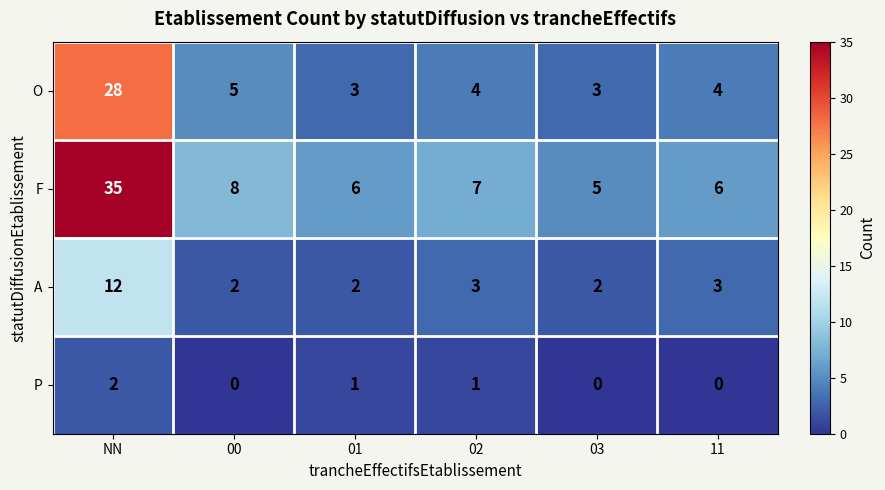

What is the total value across all series at NN?

77